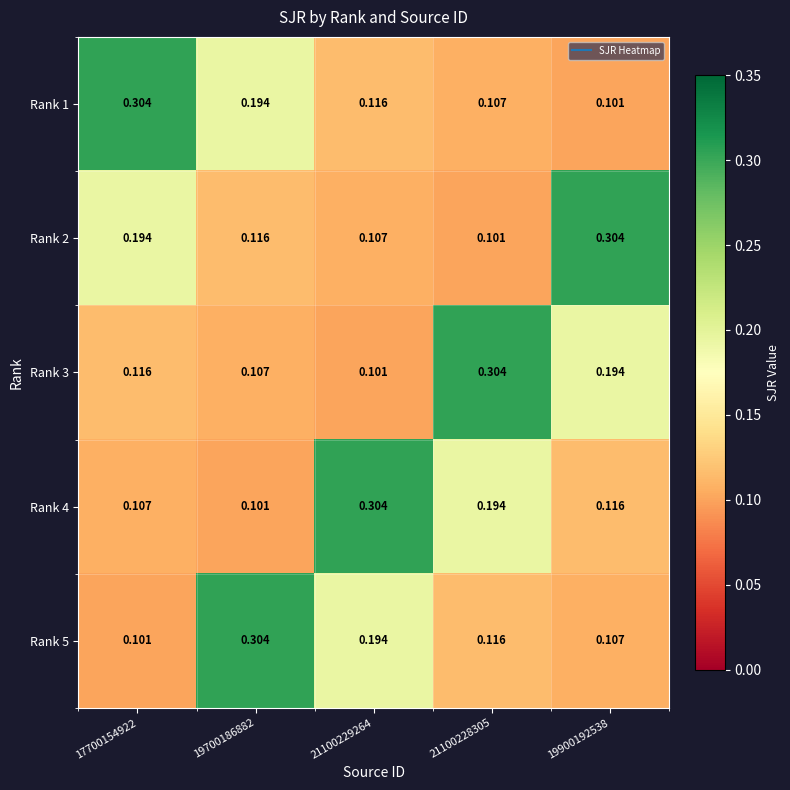

Is the value of Rank 4 at 21100228305 greater than the value of Rank 1 at 21100228305?

Yes